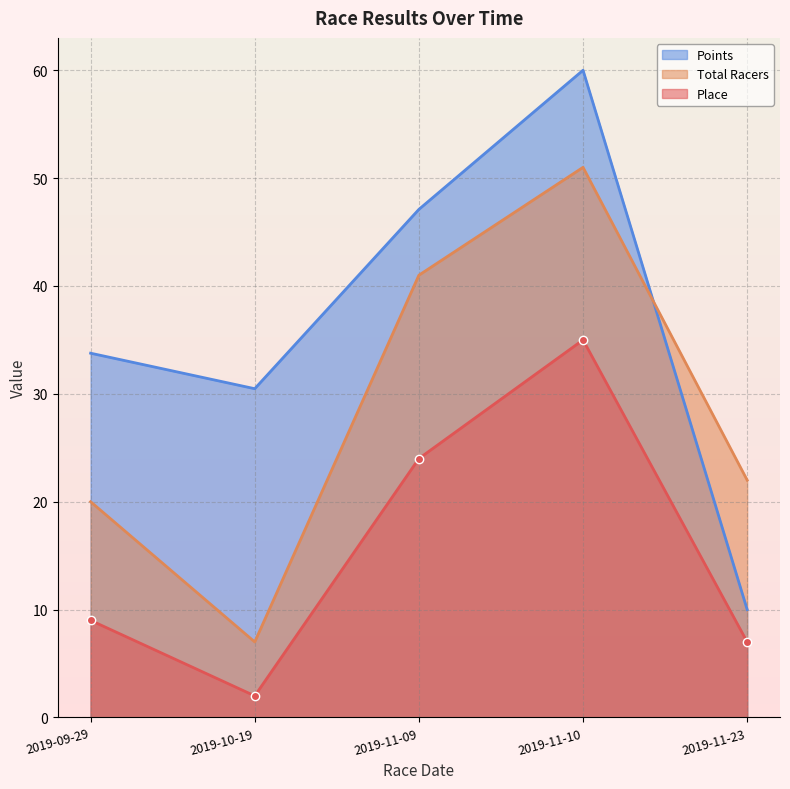

Which series changed the most between 2019-11-09 and 2019-11-23?

Points